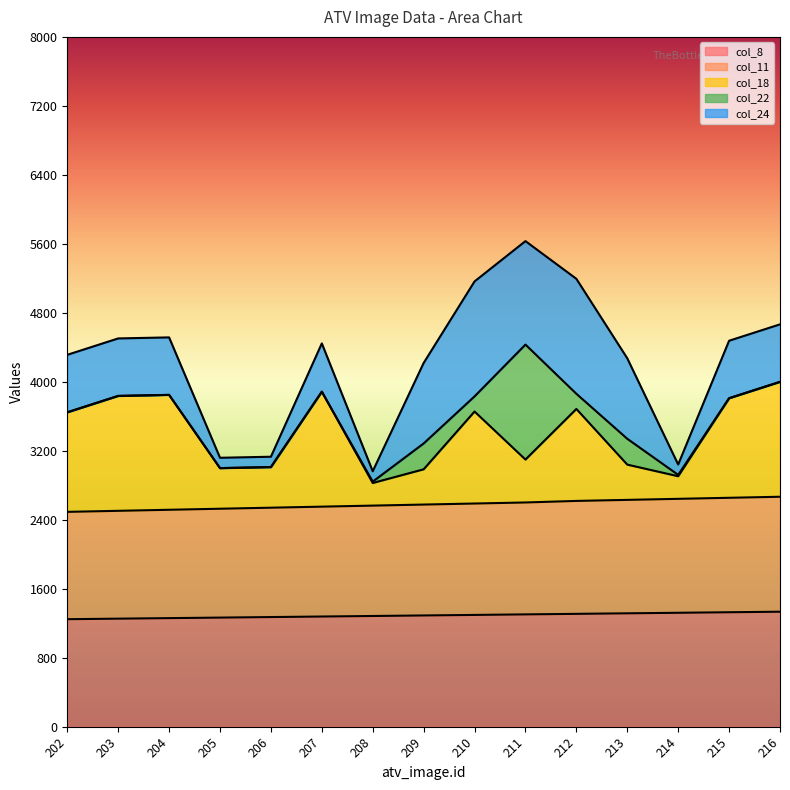

What is the total value across all series at 210?

5164.0